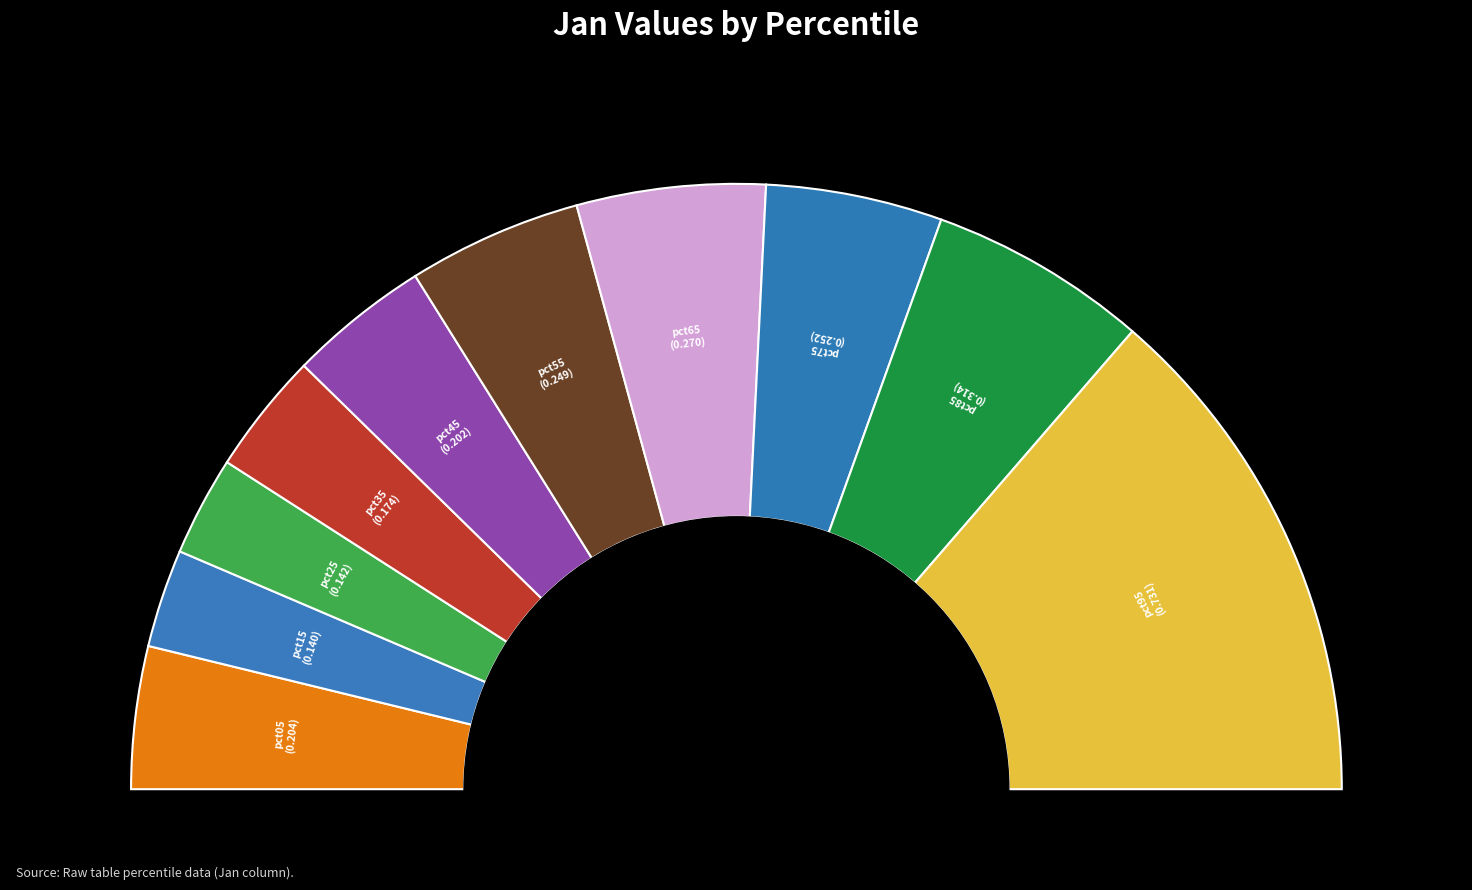

Does pct25 represent more than half of the total?

No